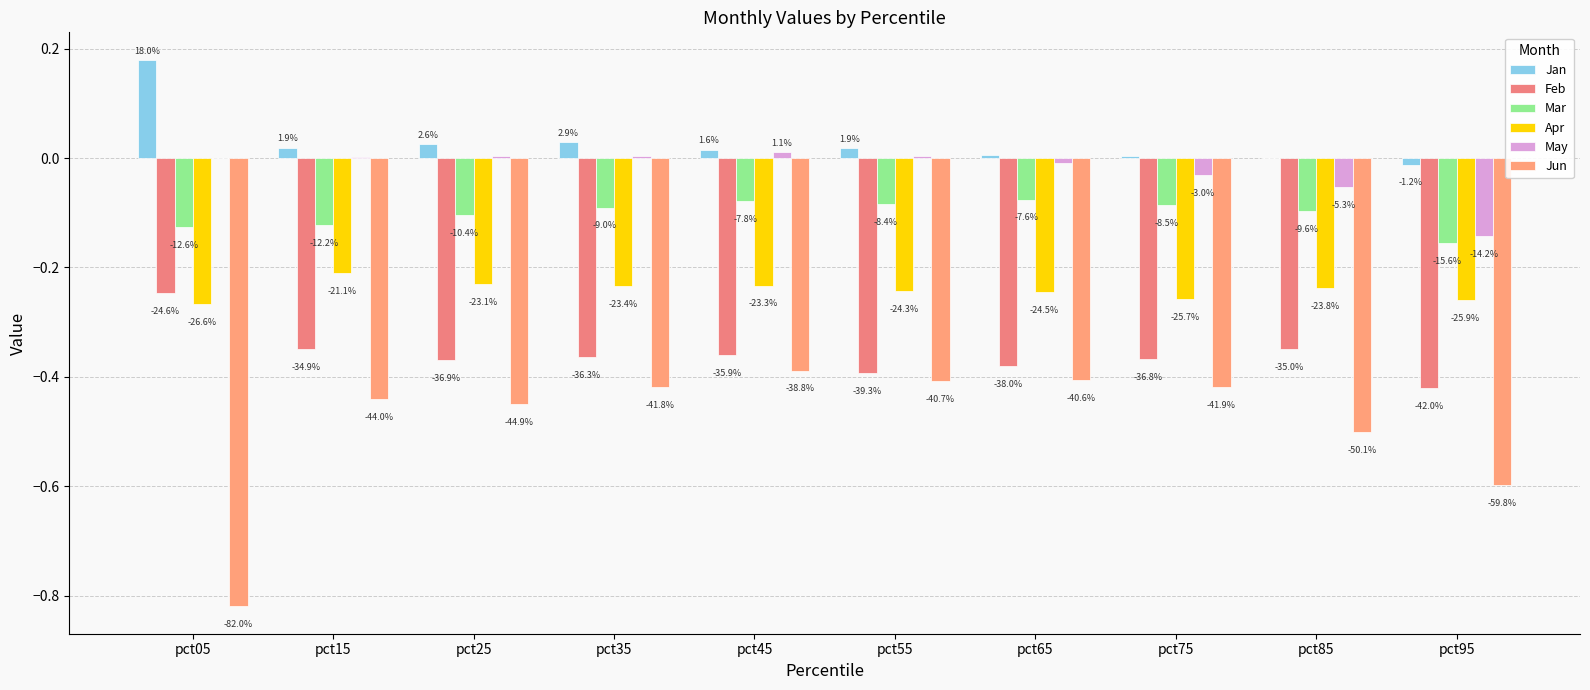

Is it true that May equals -0.0 at pct65?

False